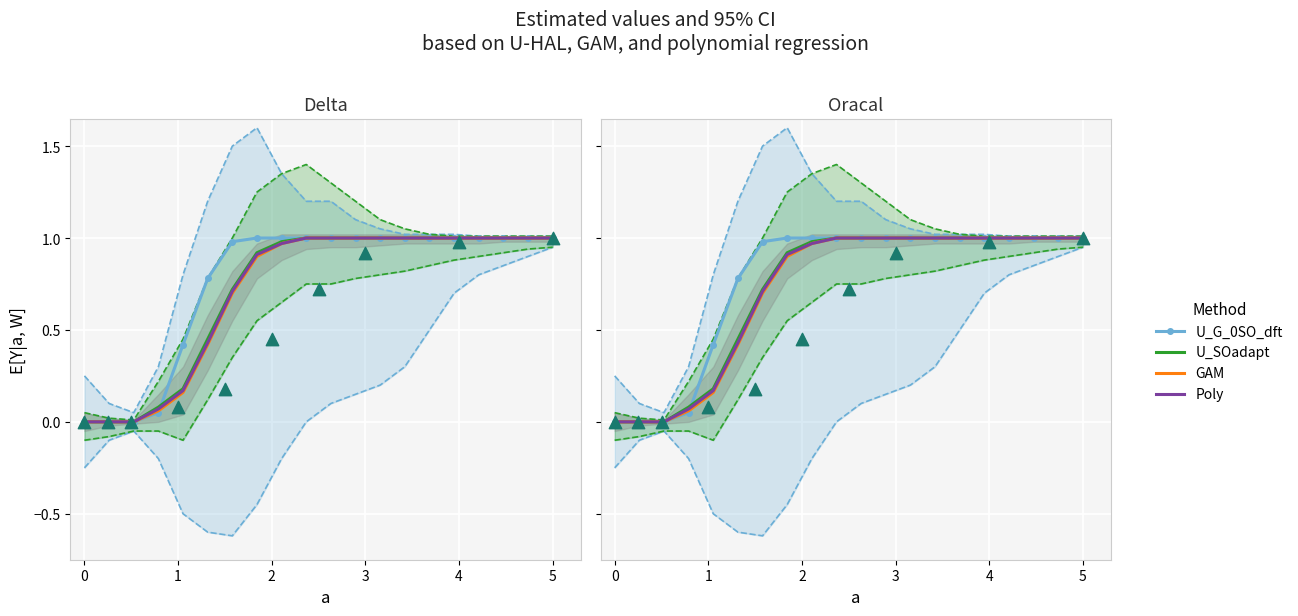

Is the value of U_SOadapt at 7 greater than the value of U_G_0SO_dft at 9?

No